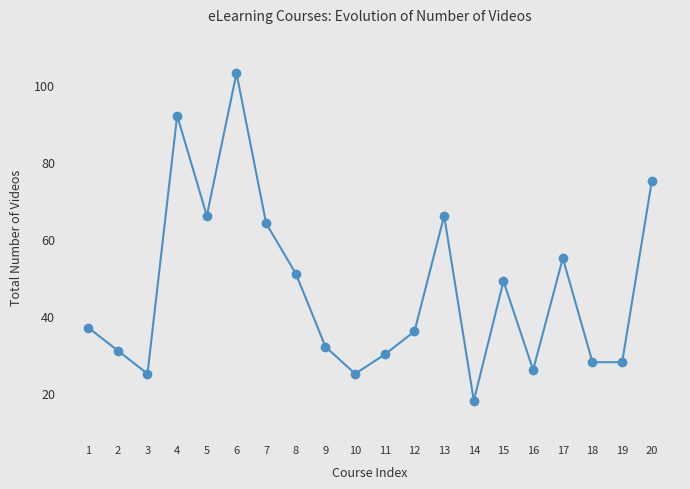

At which category does the chart reach its minimum across all series?

14